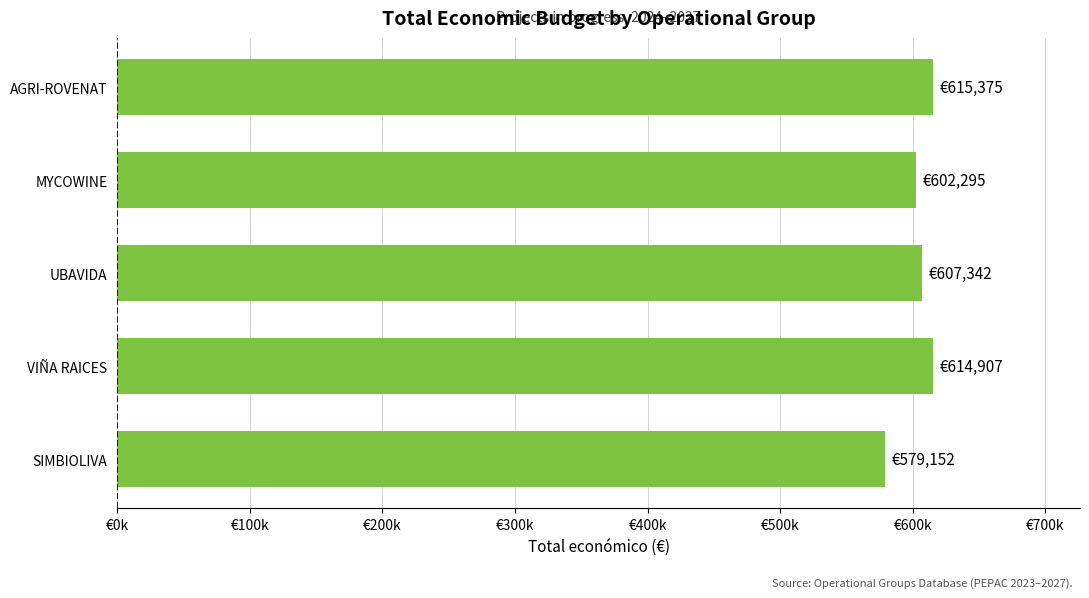

Does the chart contain any negative values?

No